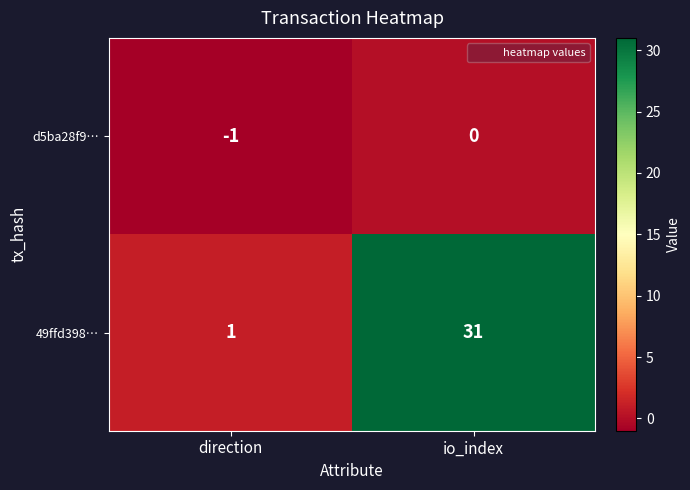

Reading left to right, extract all data points from this chart.

d5ba28f9…: direction=-1	io_index=0
49ffd398…: direction=1	io_index=31